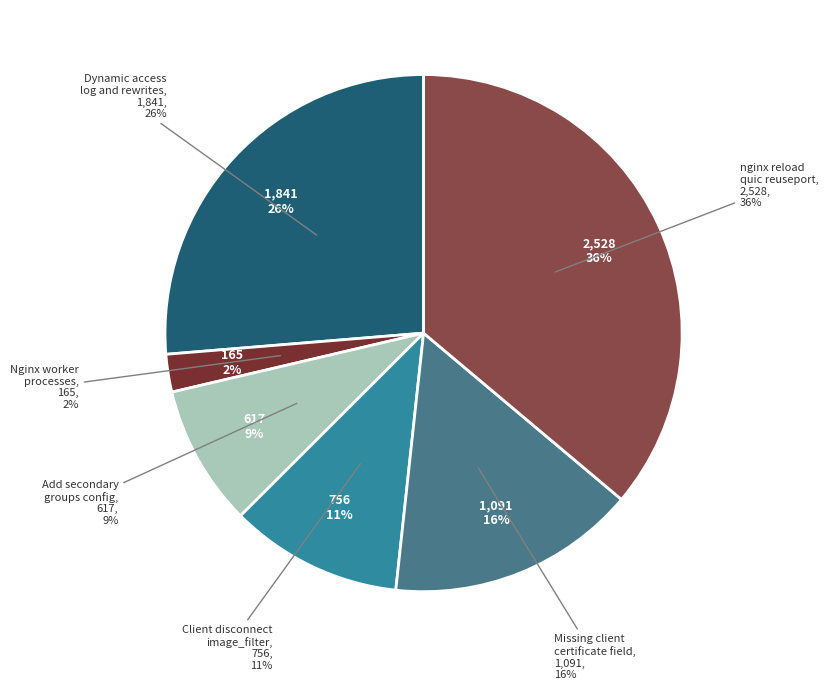

To the nearest percent, what percentage of the pie is Add missing client certificate field?

16%